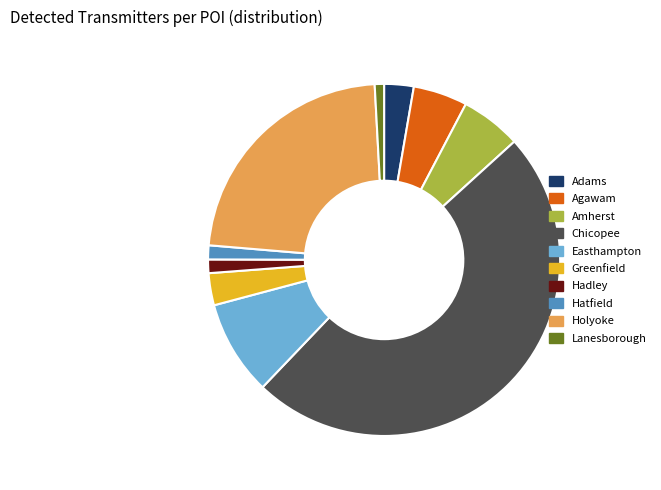

What is the largest slice in the pie chart?

Chicopee